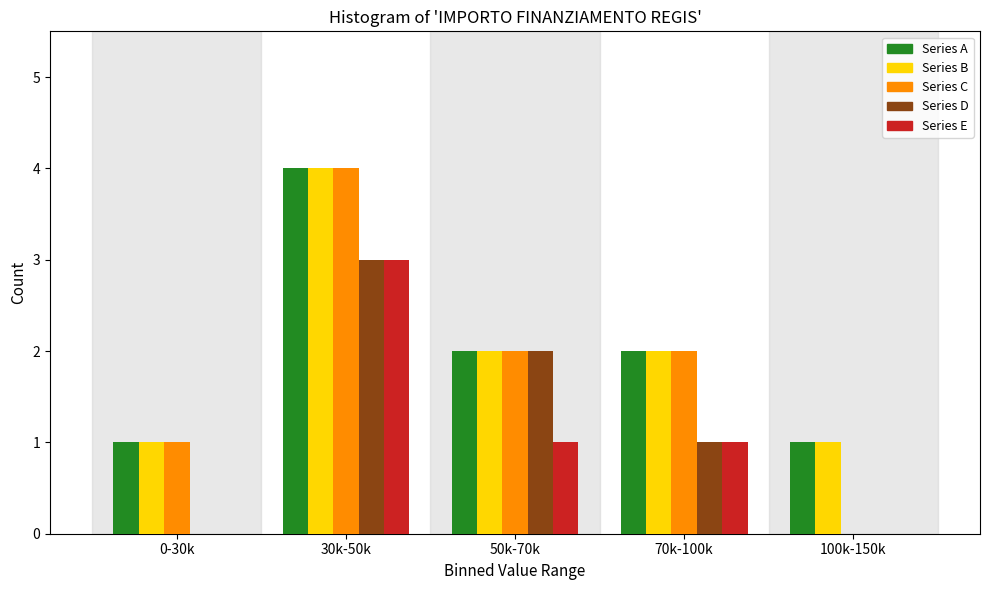

Reading left to right, extract all data points from this chart.

Series A: 0-30k=1	30k-50k=4	50k-70k=2	70k-100k=2	100k-150k=1
Series B: 0-30k=1	30k-50k=4	50k-70k=2	70k-100k=2	100k-150k=1
Series C: 0-30k=1	30k-50k=4	50k-70k=2	70k-100k=2	100k-150k=0
Series D: 0-30k=0	30k-50k=3	50k-70k=2	70k-100k=1	100k-150k=0
Series E: 0-30k=0	30k-50k=3	50k-70k=1	70k-100k=1	100k-150k=0